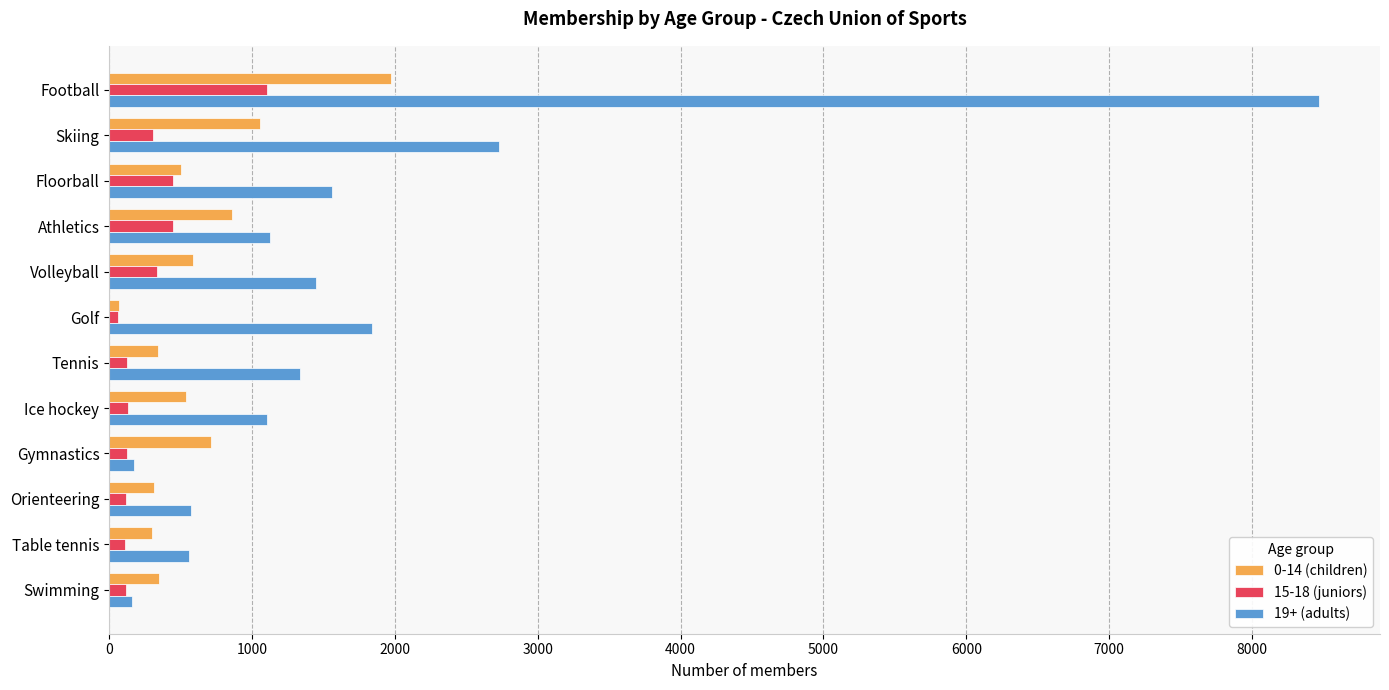

List the series in order of their peak value, highest first.

19+ (adults), 0-14 (children), 15-18 (juniors)